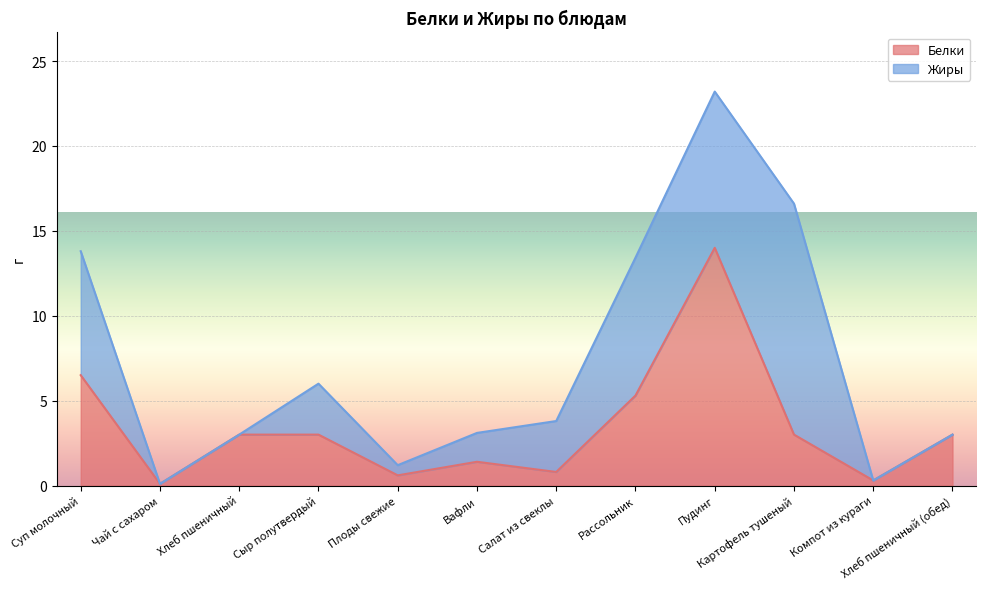

The chart shows a value of 3.0 at Сыр полутвердый. True or false?

True